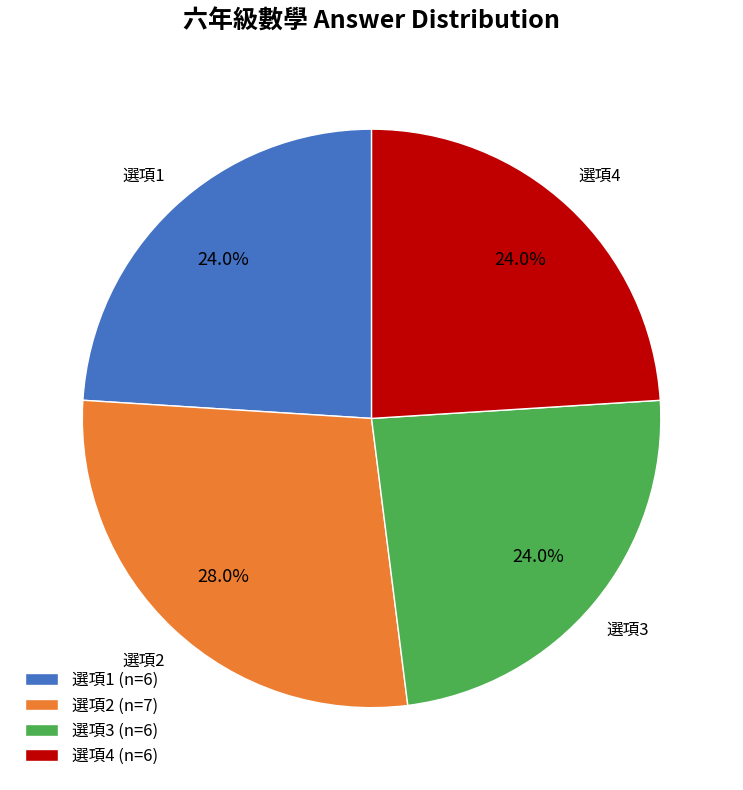

What is the largest slice in the pie chart?

選項2 (n=7)